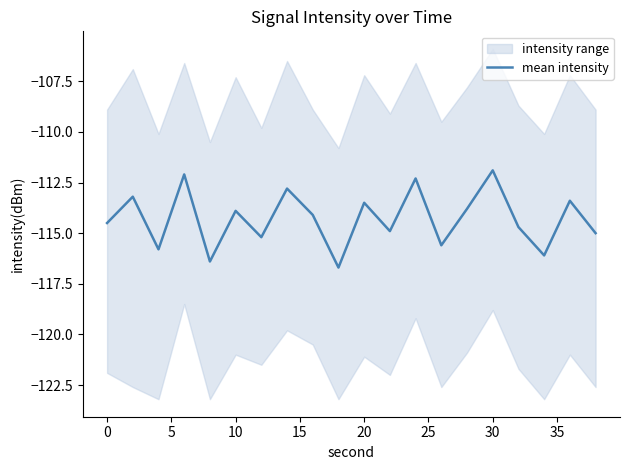

How many points are higher than both their immediate neighbors (excluding endpoints)?

8